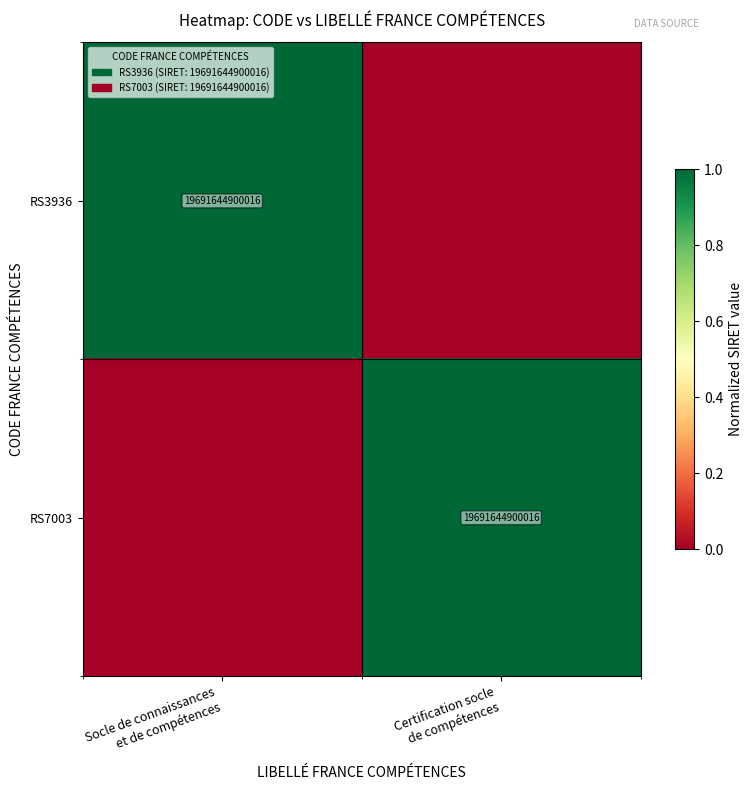

Where is RS3936 nearest to the value 0?

Certification socle de compétences